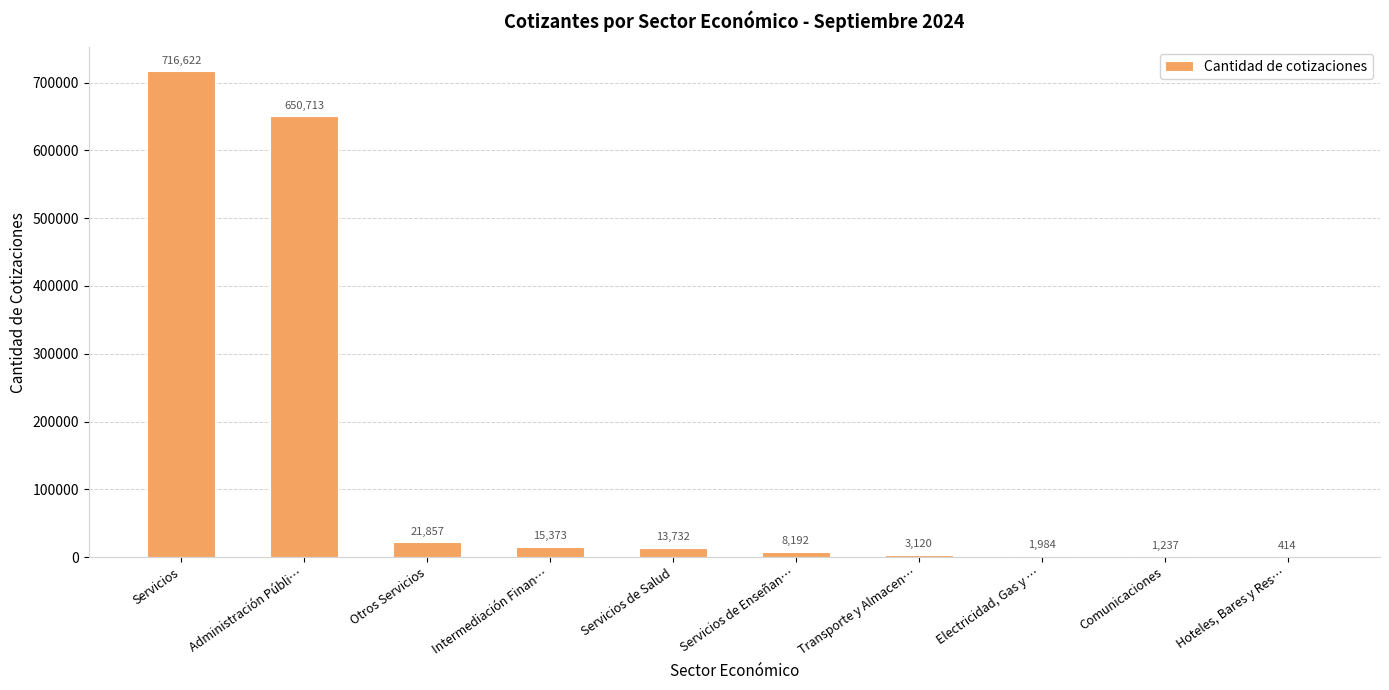

Reading left to right, extract all data points from this chart.

Servicios=716622	Administración Públi…=650713	Otros Servicios=21857	Intermediación Finan…=15373	Servicios de Salud=13732	Servicios de Enseñan…=8192	Transporte y Almacen…=3120	Electricidad, Gas y …=1984	Comunicaciones=1237	Hoteles, Bares y Res…=414